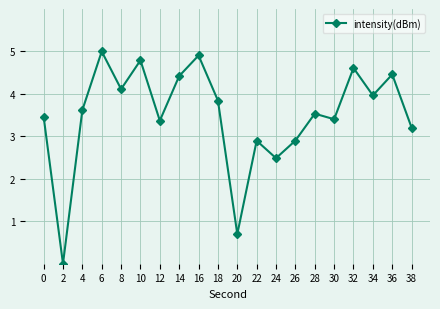

Which category has the lowest value across all series?

2